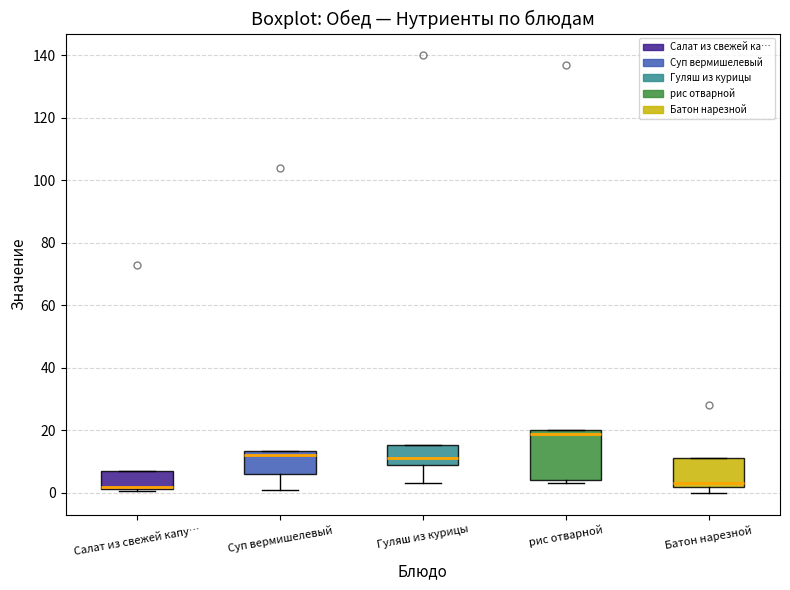

Which box is the tallest, from its lower edge to its upper edge?

рис отварной